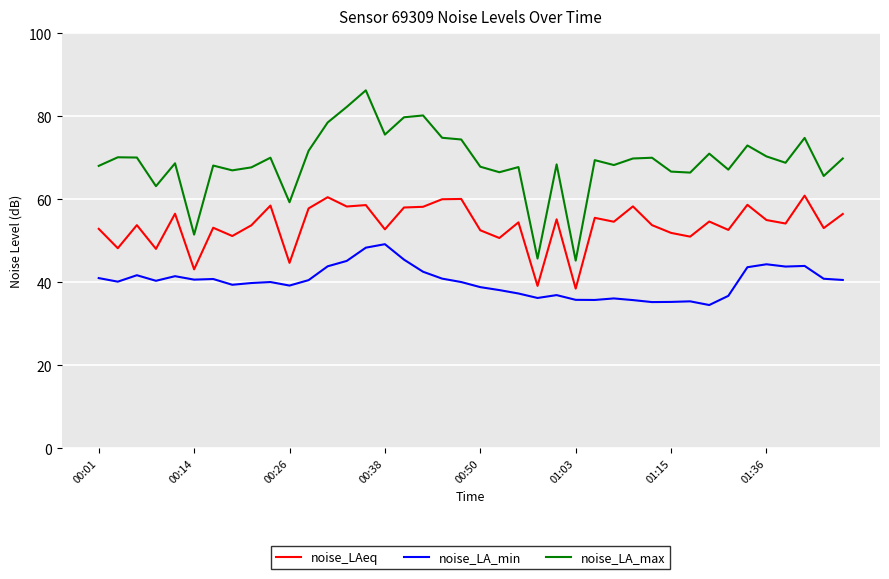

What are all the series names shown in the legend?

noise_LAeq, noise_LA_min, noise_LA_max